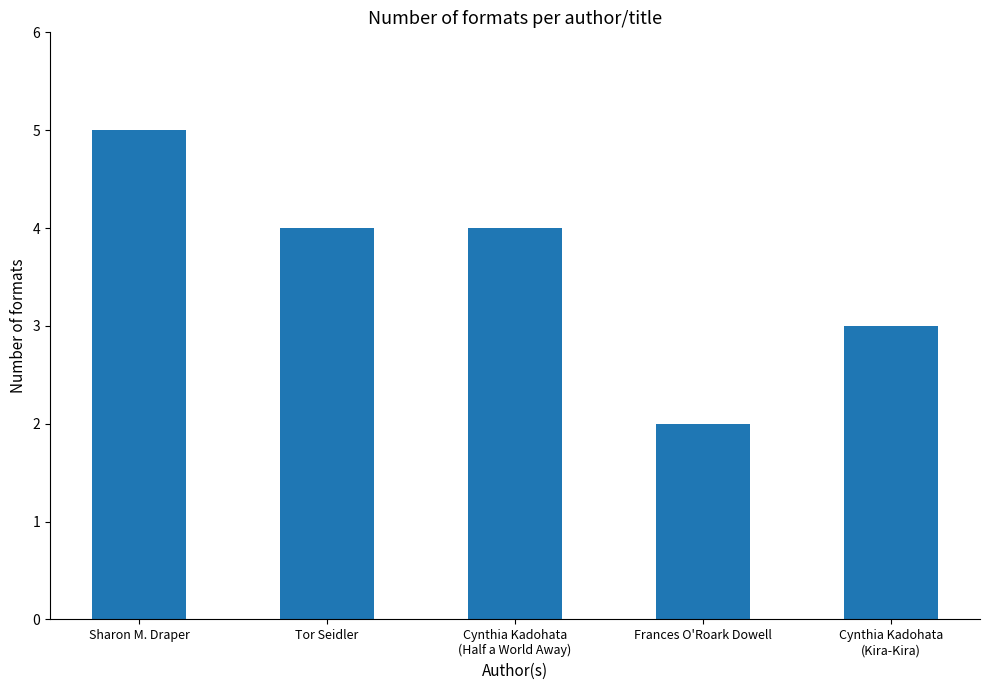

How many data points are less than 4?

2